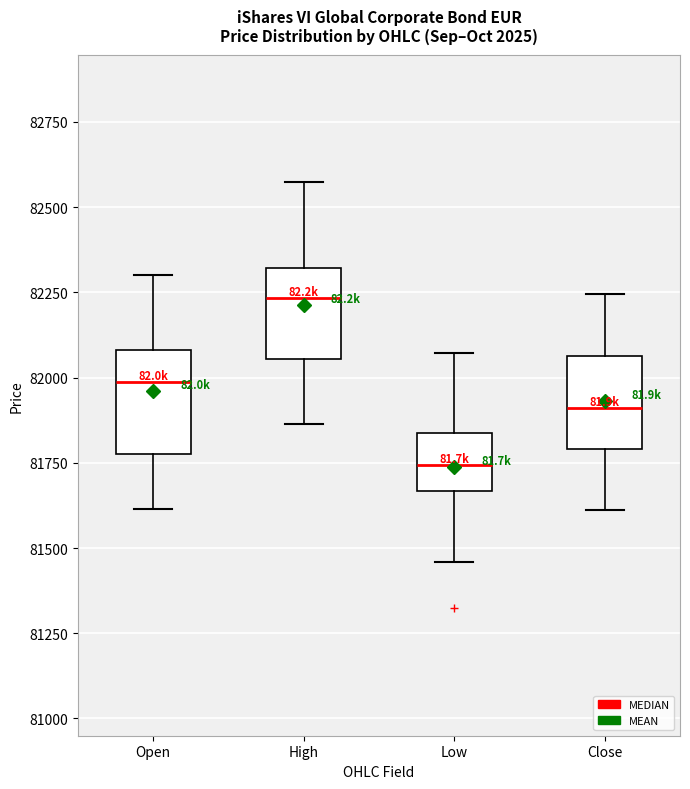

Reading left to right, transcribe this box plot: for each box, give where its median line is, the range the box spans, and where its two whiskers end, as read against the y-axis. The values are not printed on the chart, so give them approximately, as read against the axis.

Open: median 82000, box 81800 to 82100, whiskers 81600 to 82300
High: median 82250, box 82050 to 82300, whiskers 81850 to 82550
Low: median 81750, box 81650 to 81850, whiskers 81450 to 82050
Close: median 81900, box 81800 to 82050, whiskers 81600 to 82250